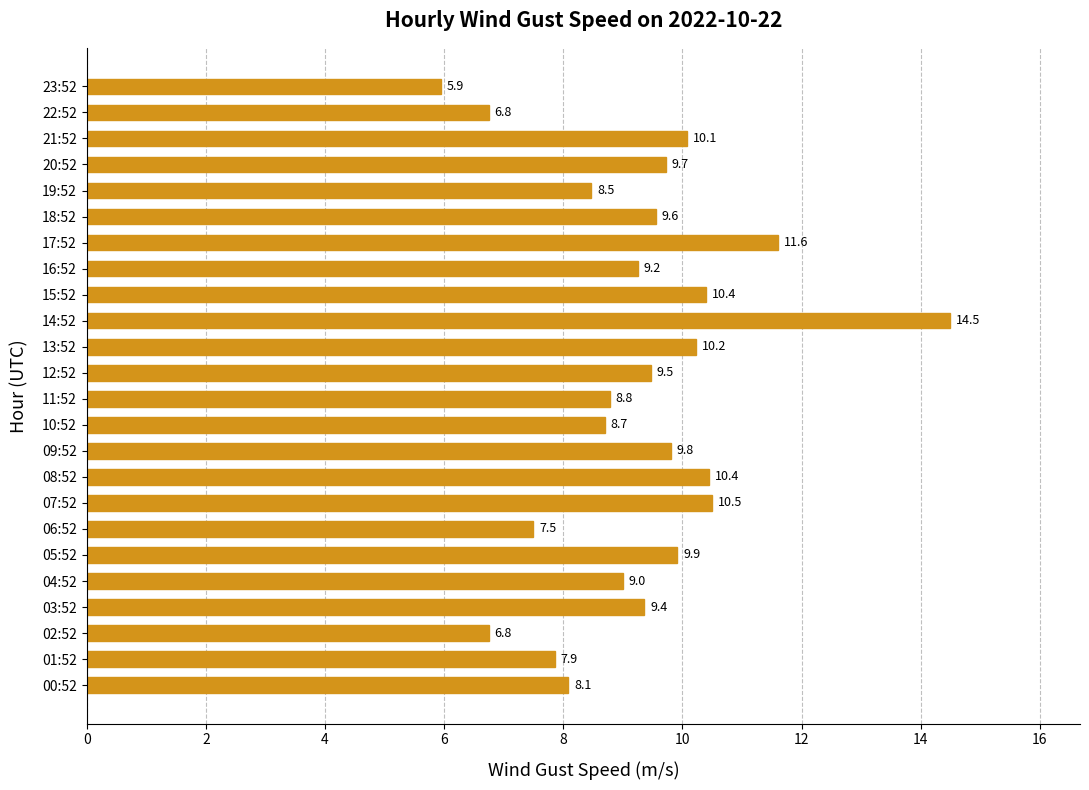

Is it true that the value at 23:52 is 5.9?

True